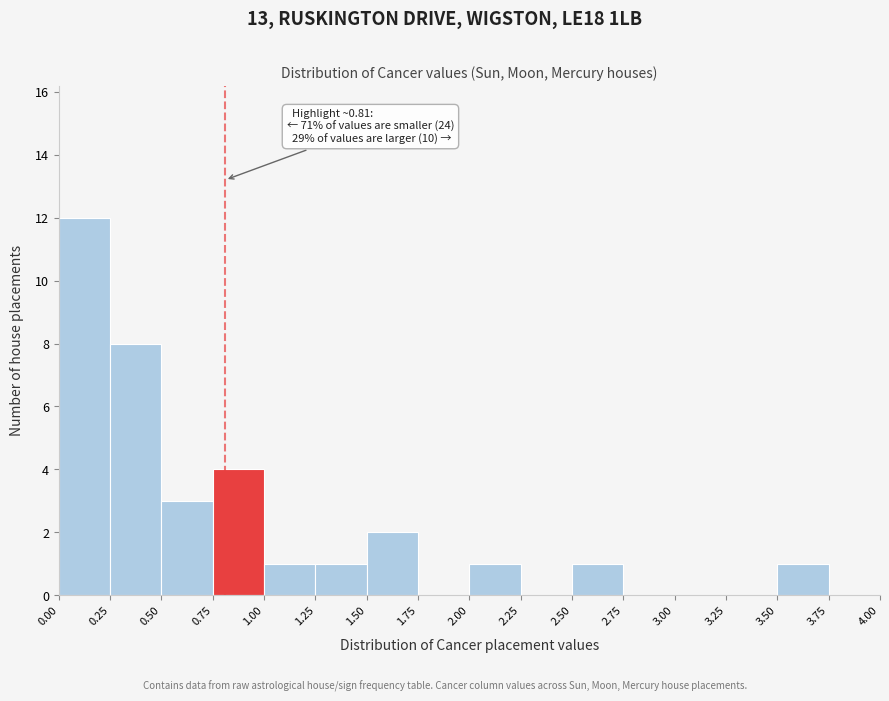

Which range on the x-axis has the tallest bar?

0.00 to 0.25